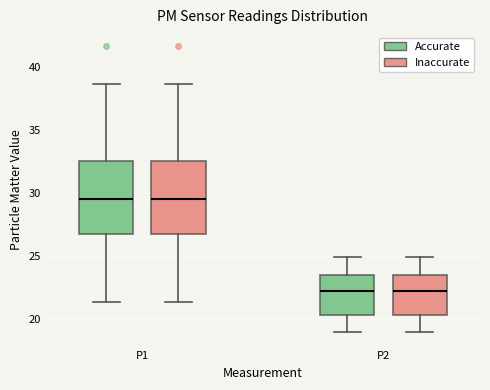

Where is the lower edge of the box for P2 (Inaccurate) on the y-axis? The values are not printed on the chart, so give them approximately, as read against the axis.

20.5